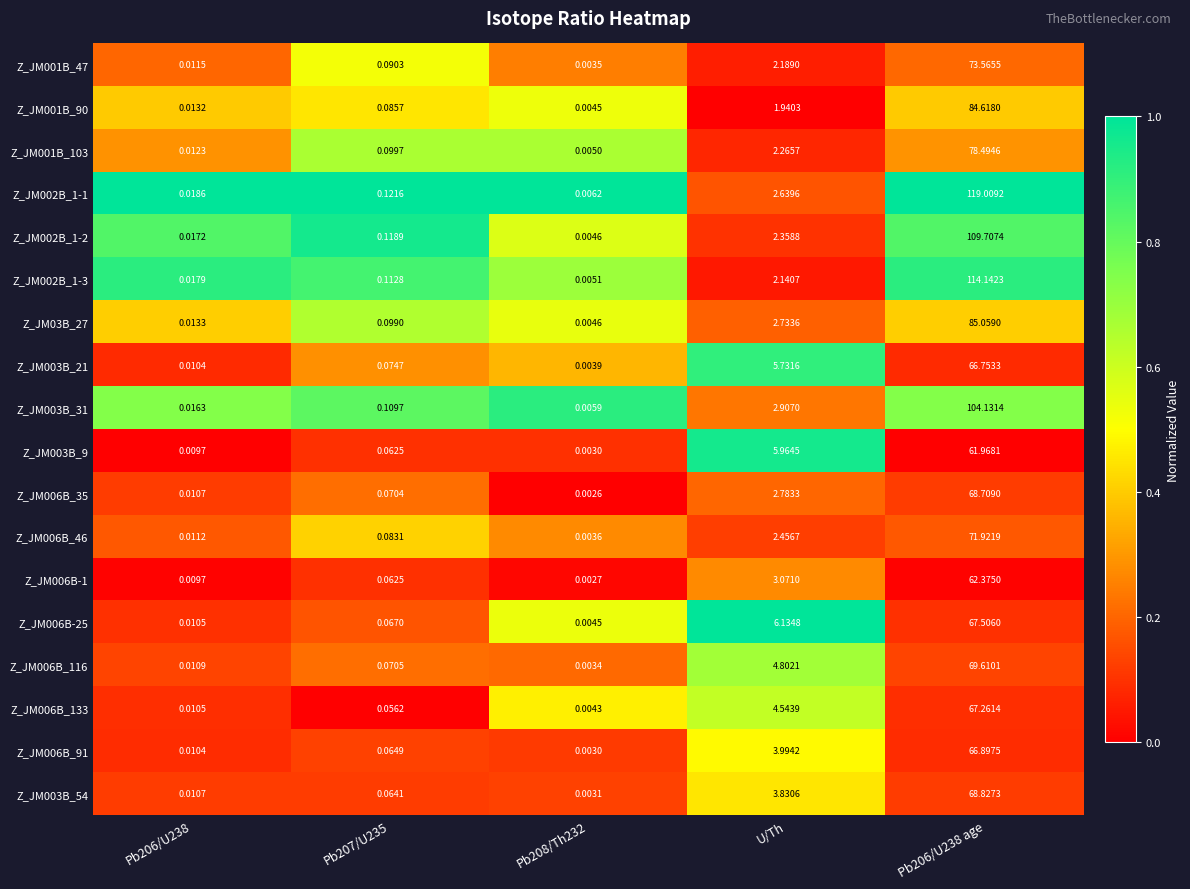

Which category has the lowest value across all series?

Pb208/Th232